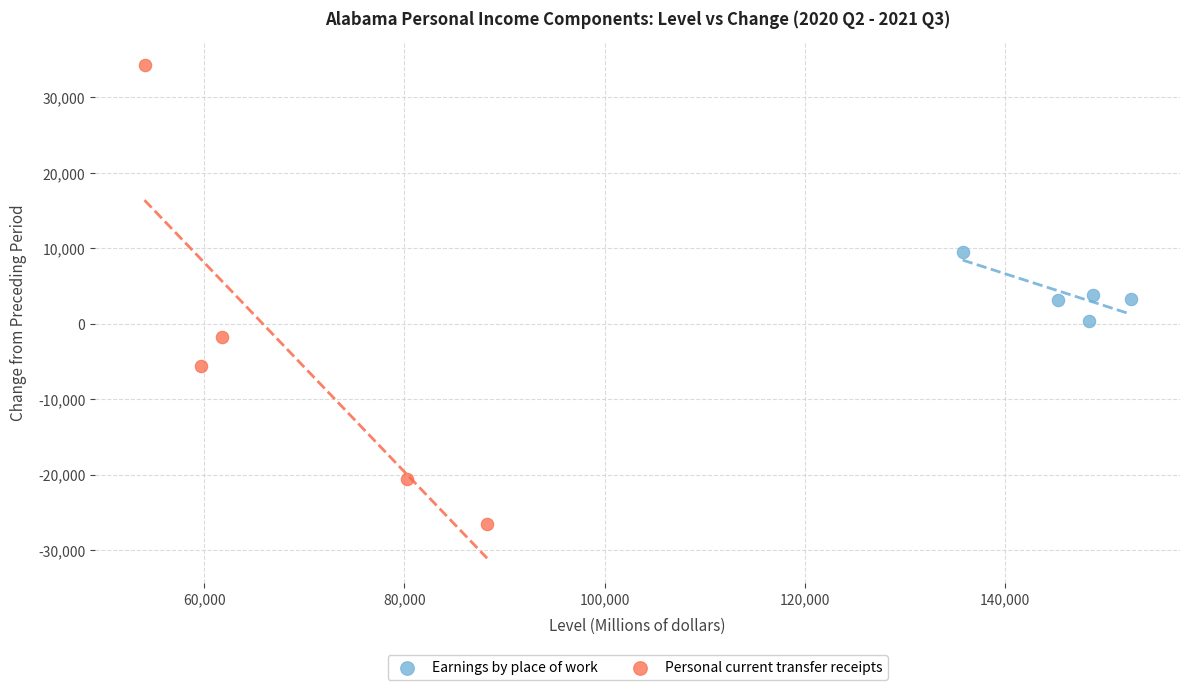

Which series contains the lowest Y value?

Personal current transfer receipts